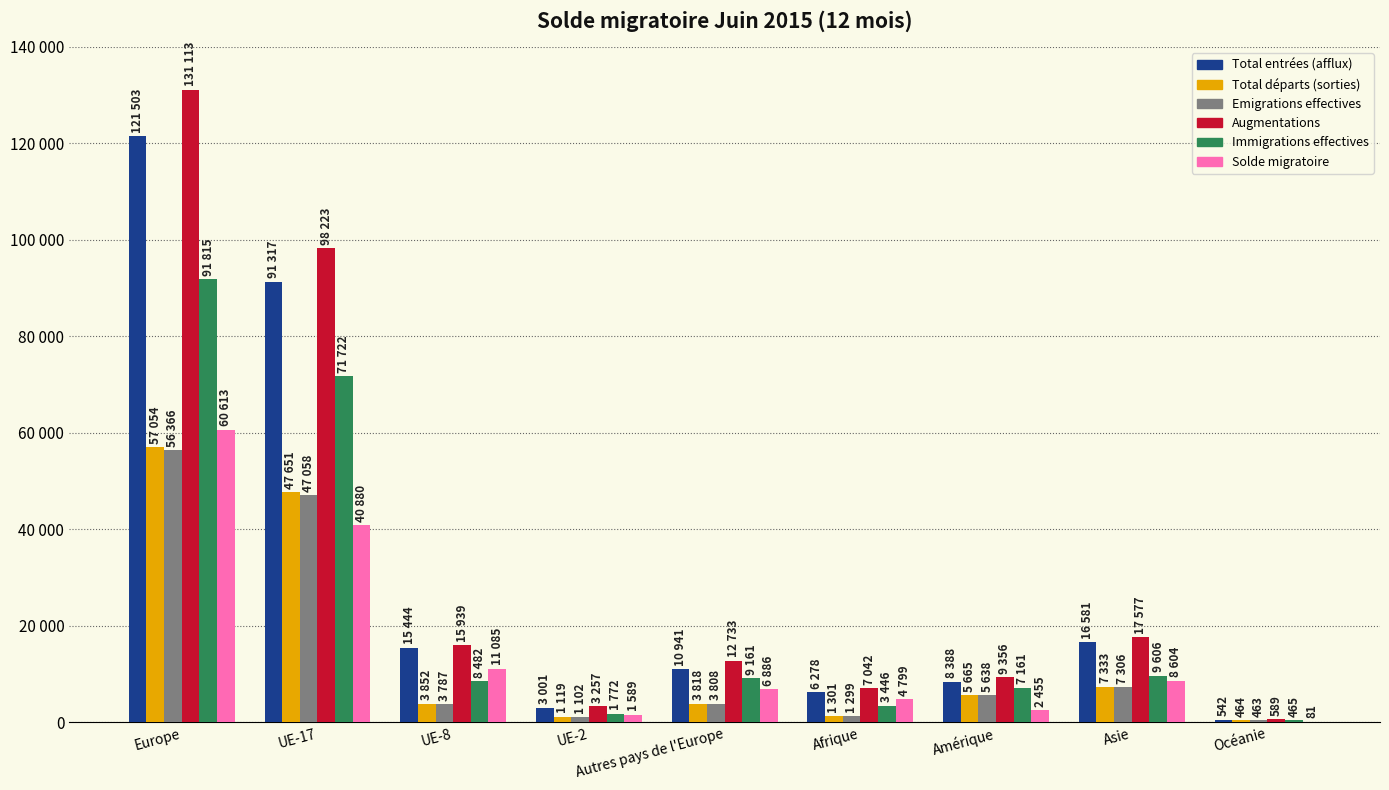

List the labels in order of Augmentations value, smallest first.

Océanie, UE-2, Afrique, Amérique, Autres pays de l'Europe, UE-8, Asie, UE-17, Europe